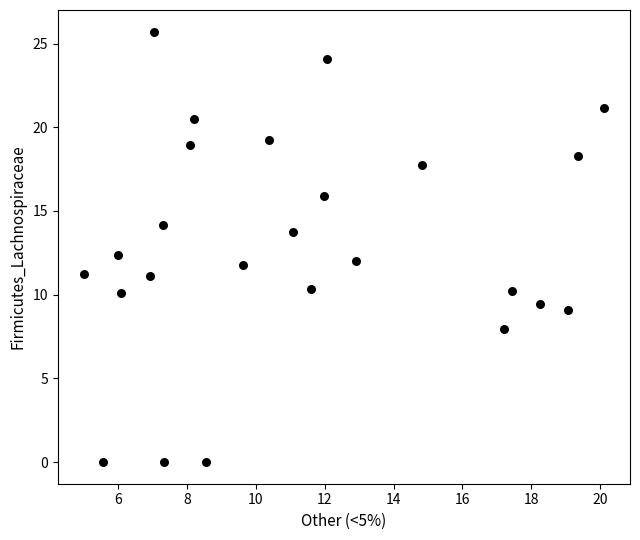

What is the range of X values (max minus min)?

15.1